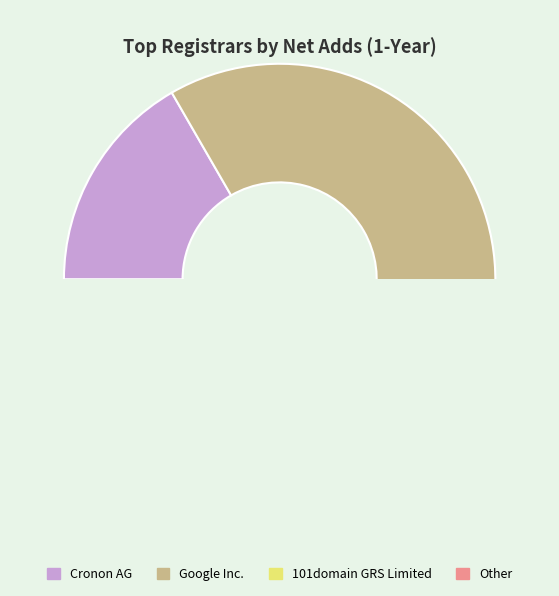

Is Go Montenegro Domains, LLC the majority of the pie?

No